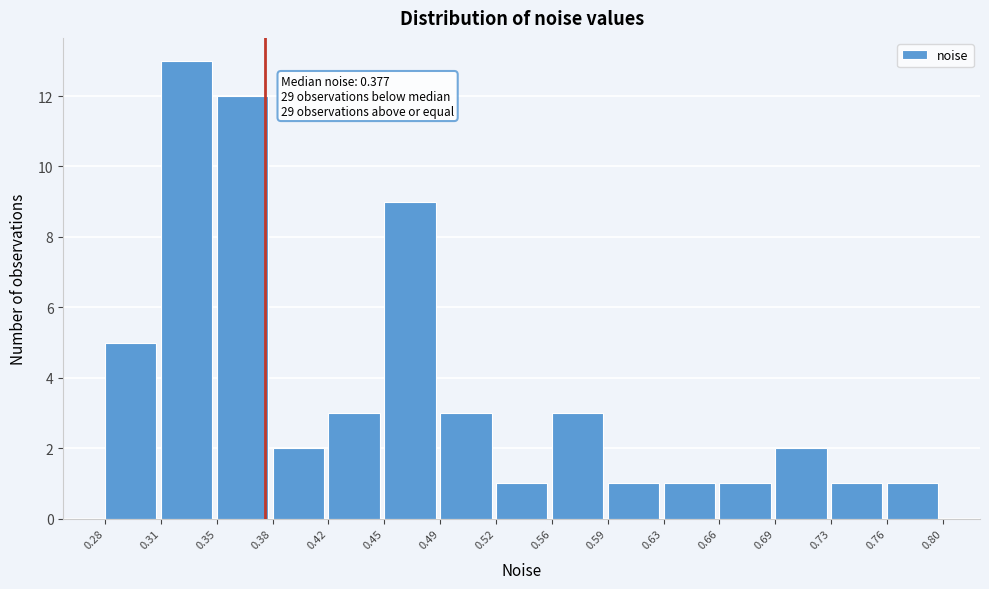

Which range on the x-axis has the tallest bar?

0.31 to 0.35